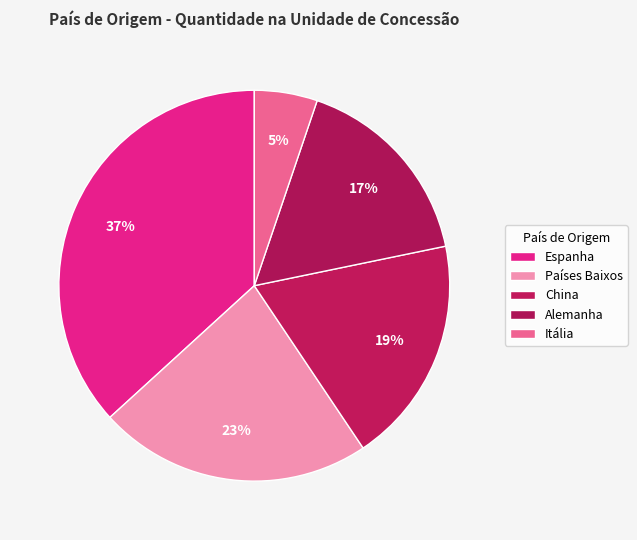

Which slice is the smallest?

Itália